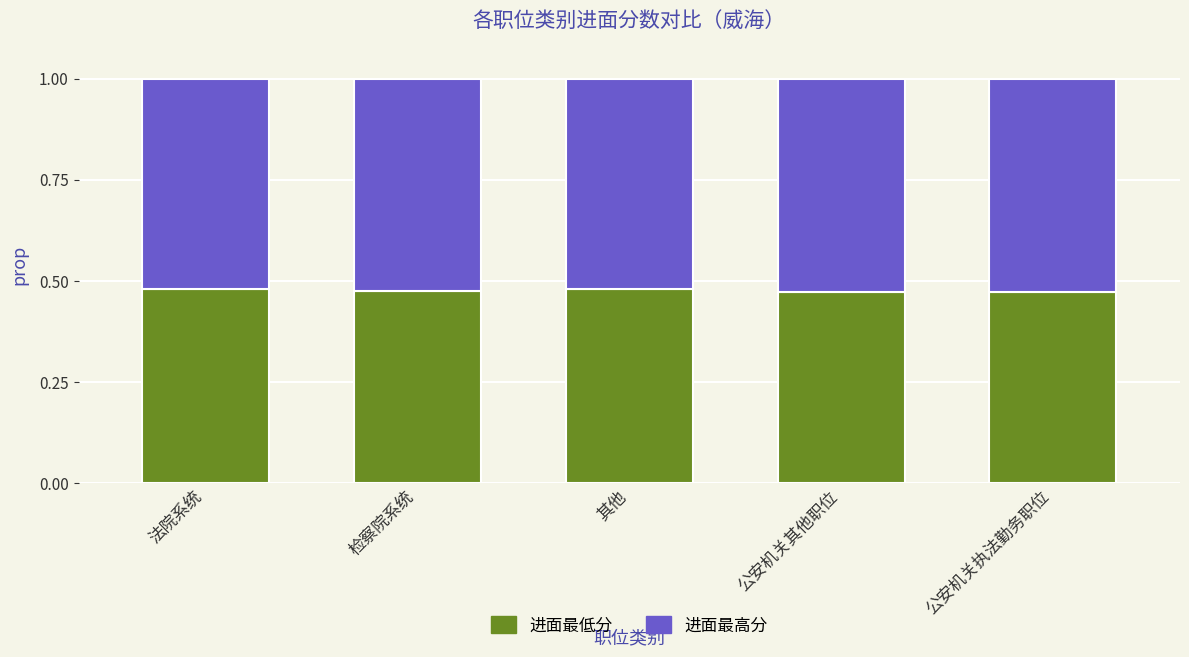

The value of 进面最低分 at 公安机关执法勤务职位 is 0.7. True or false?

False